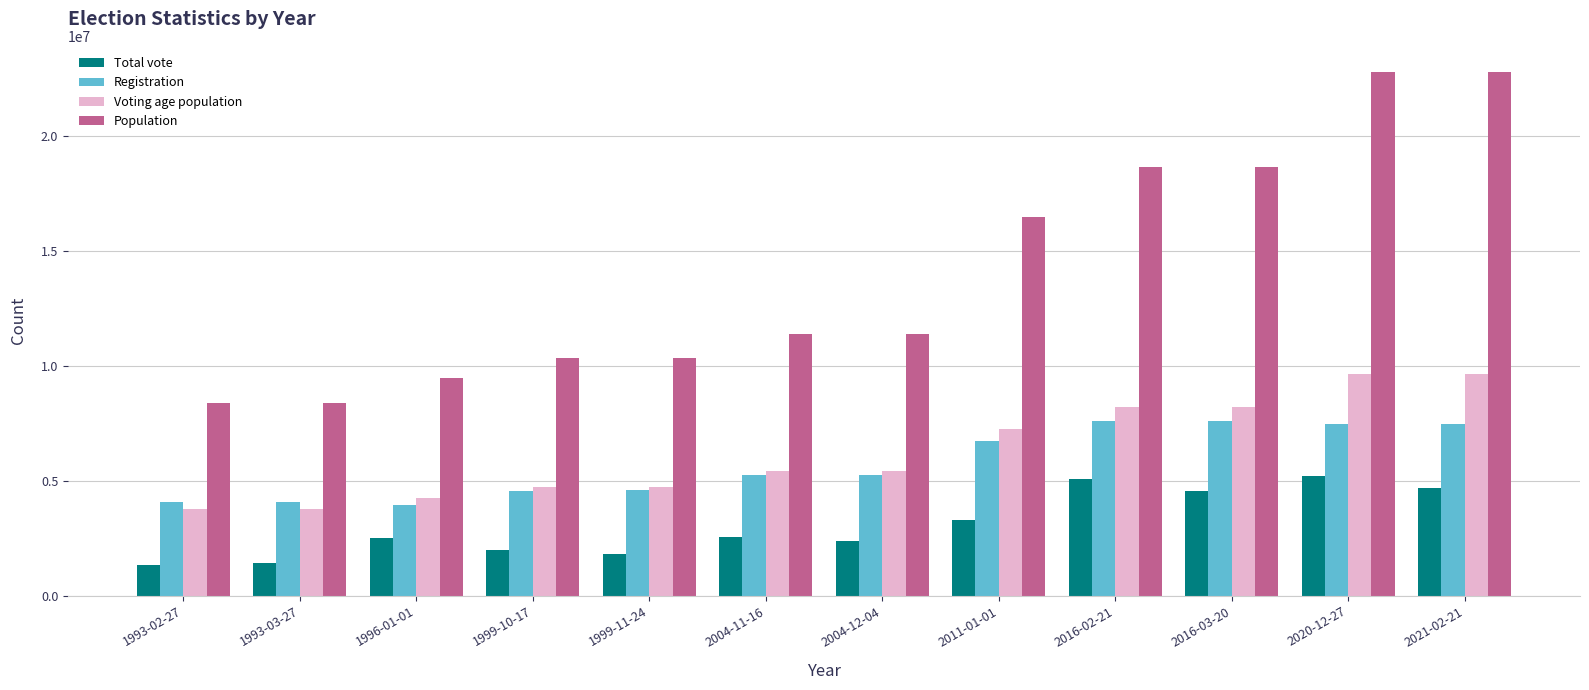

What are all the series names shown in the legend?

Total vote, Registration, Voting age population, Population